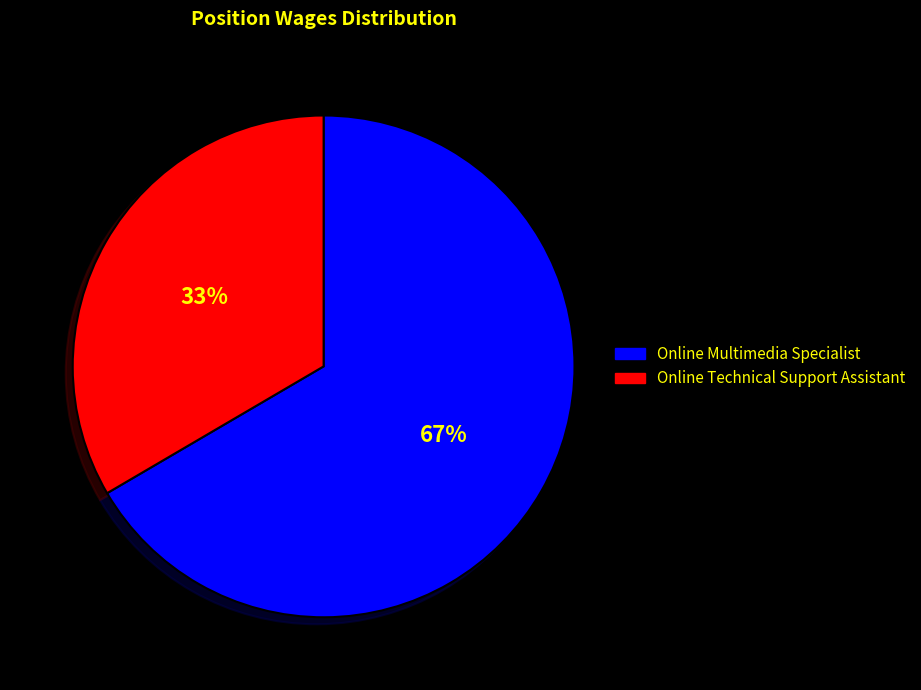

The Online Technical Support Assistant slice represents 33% of the pie. True or false?

True